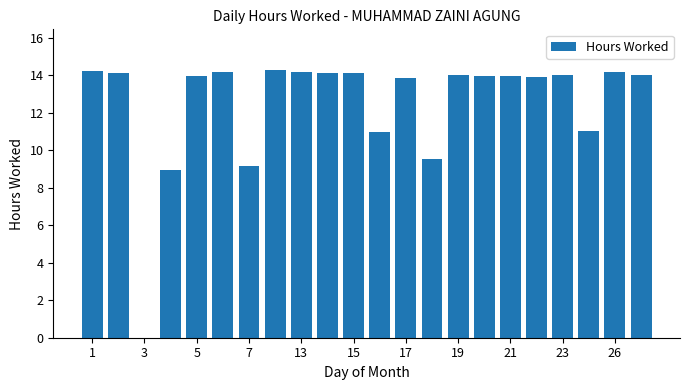

What is the sum of all values?

274.5